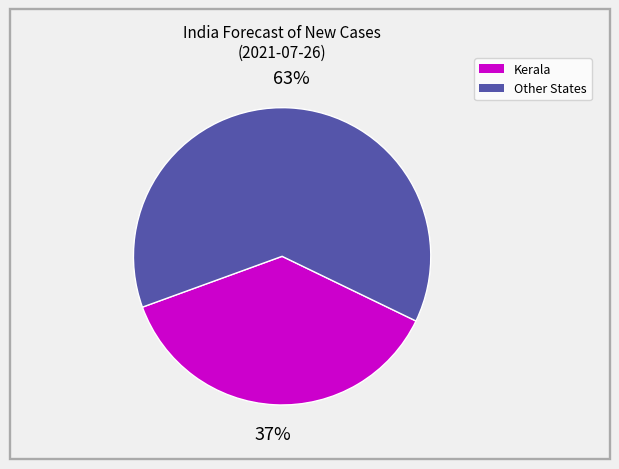

Does any single category account for the majority?

Yes